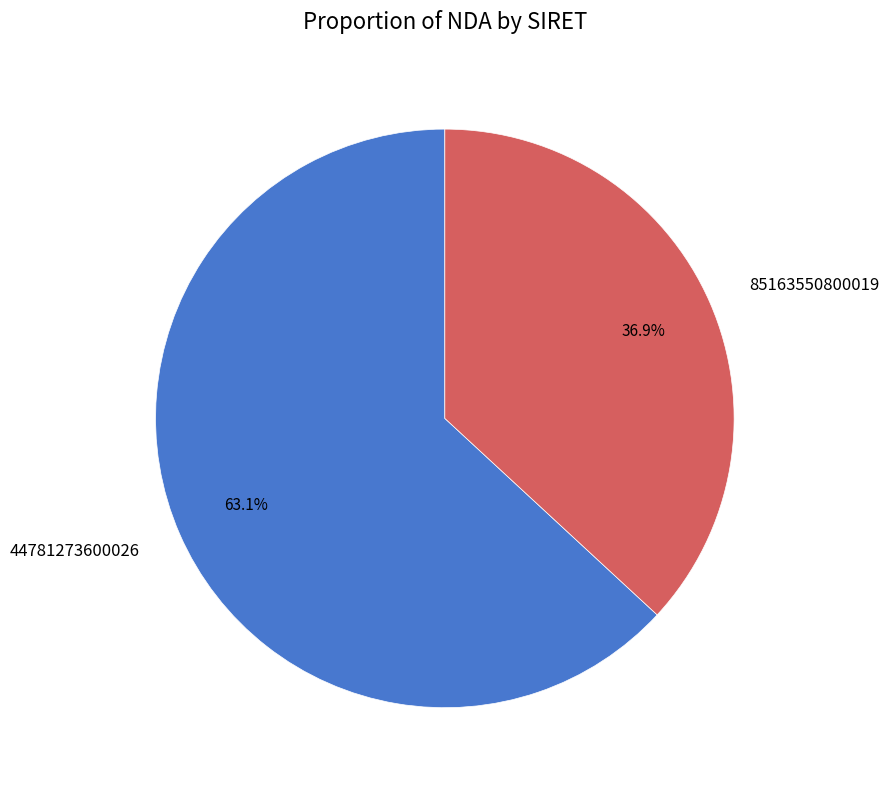

True or false: 85163550800019 accounts for 29% of the total.

False